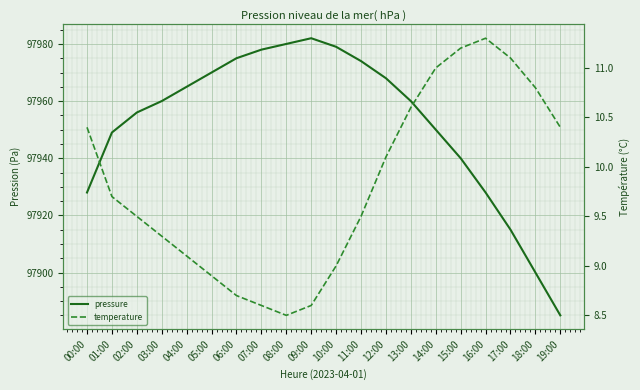

Is this an area chart (filled region under the line)?

No